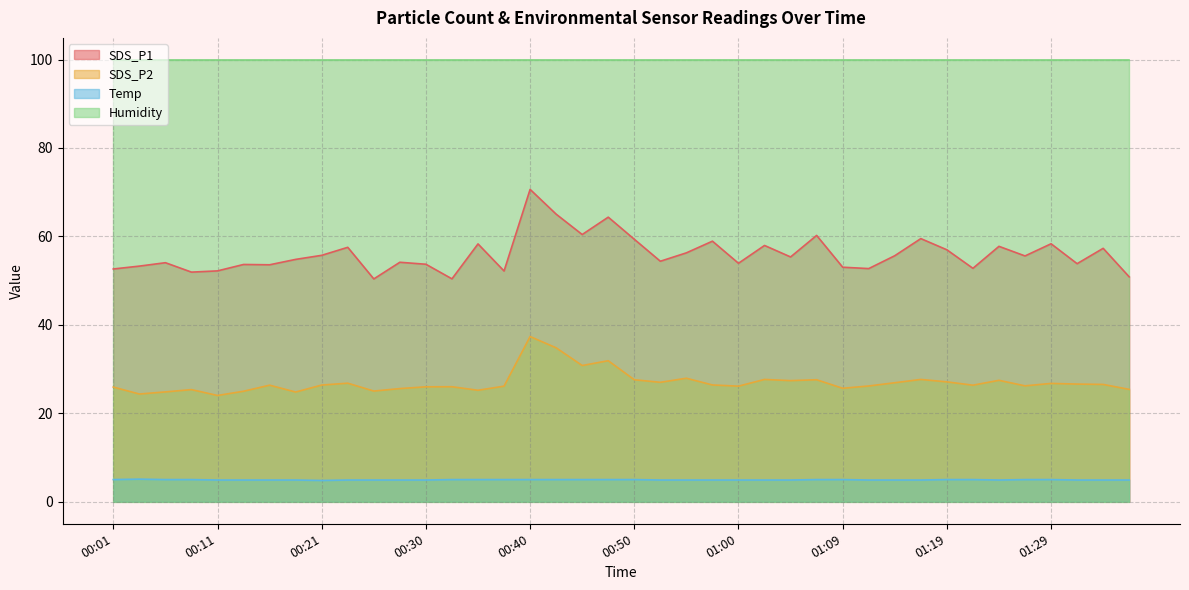

How many interior local valleys does the Temp series have?

2